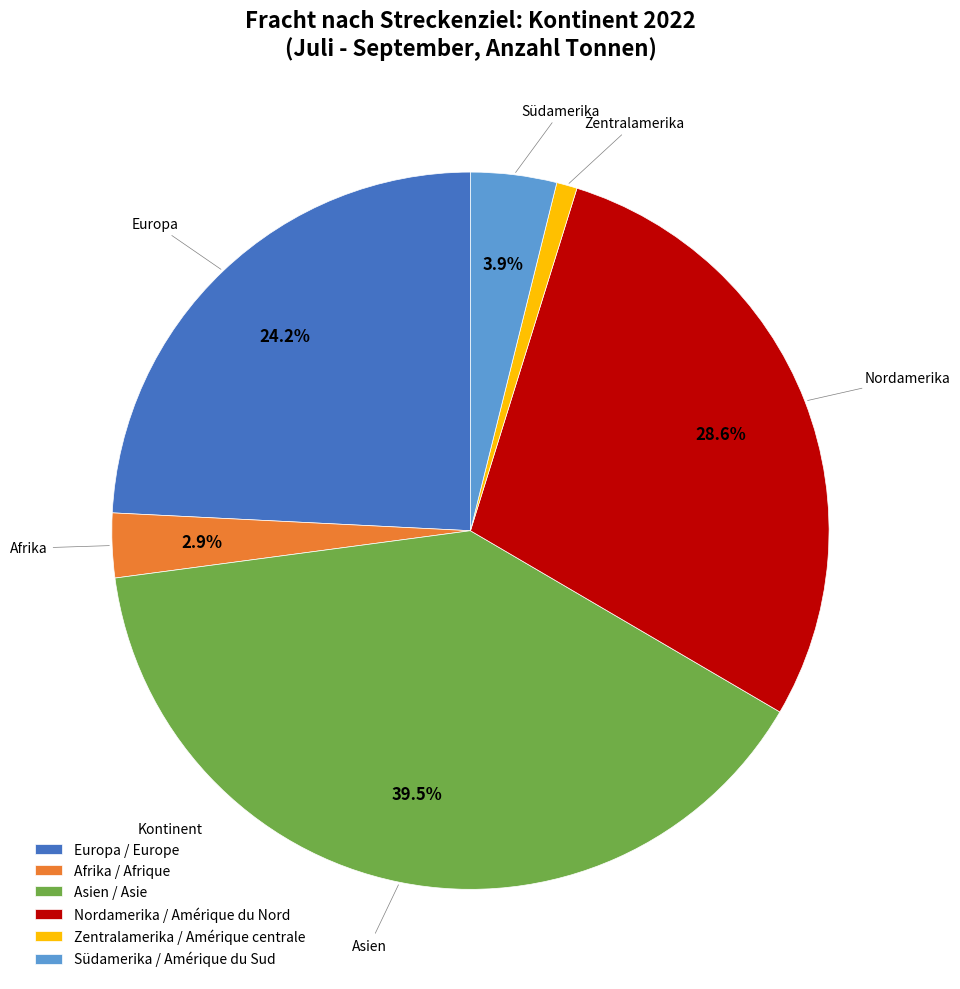

Is it true that Afrika / Afrique is 3% of the pie?

True